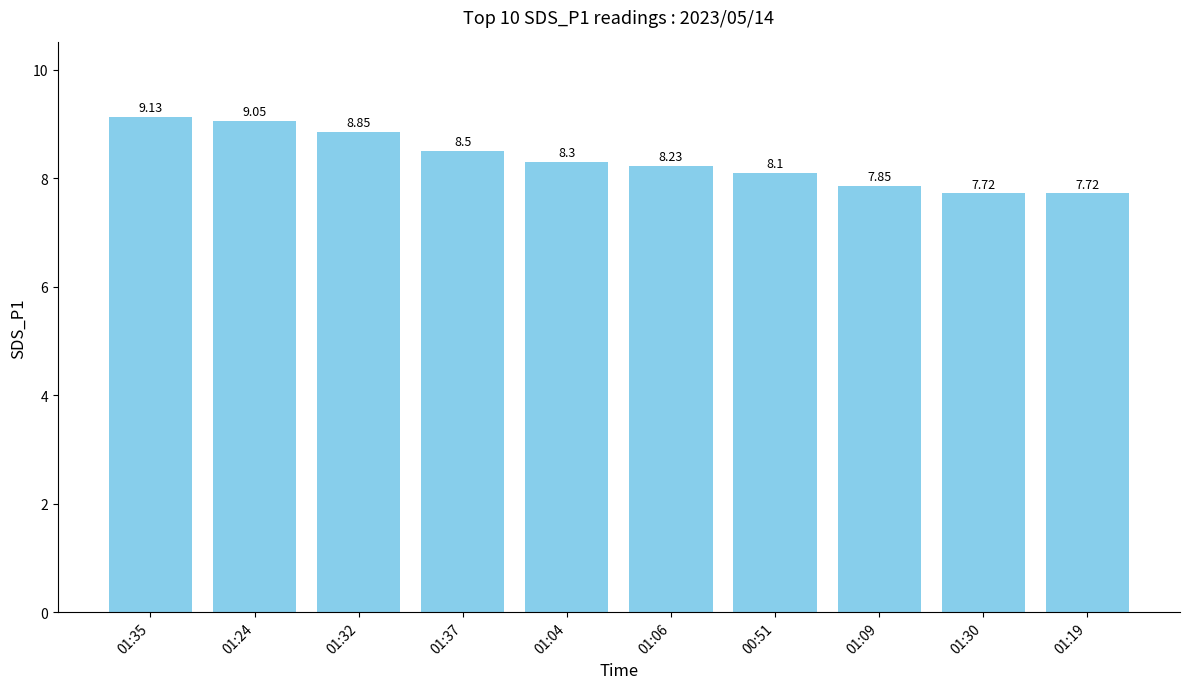

What is the ratio of the value at 01:24 to the value at 01:32?

1.0